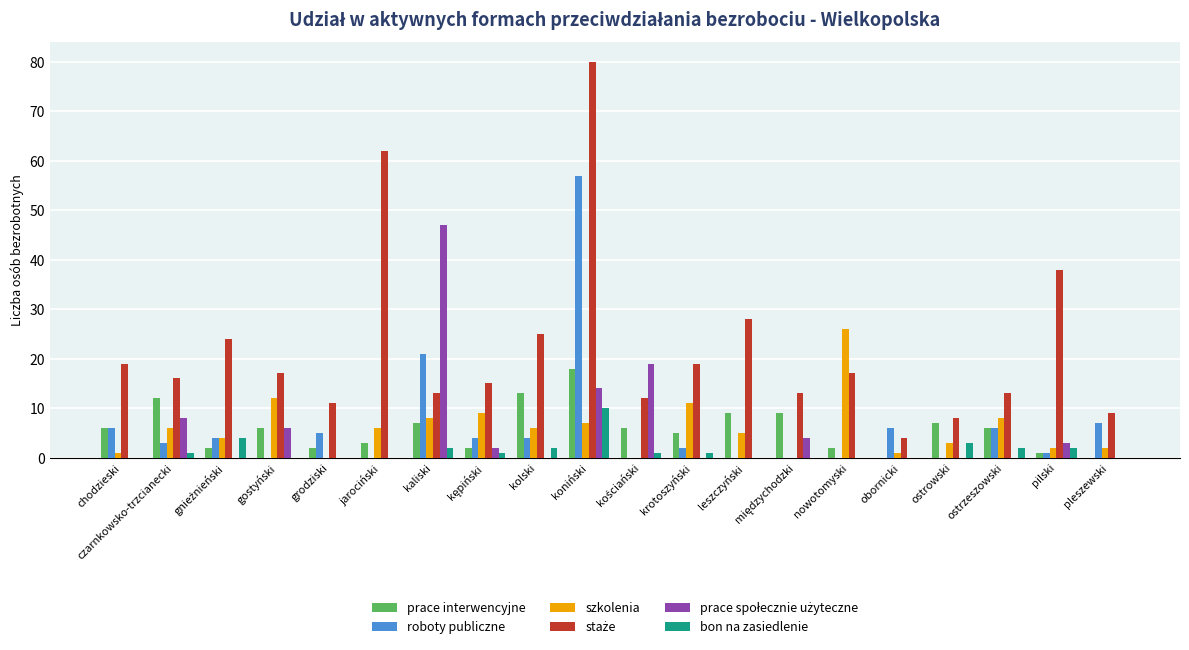

At which category is the sum across all series the highest?

koniński